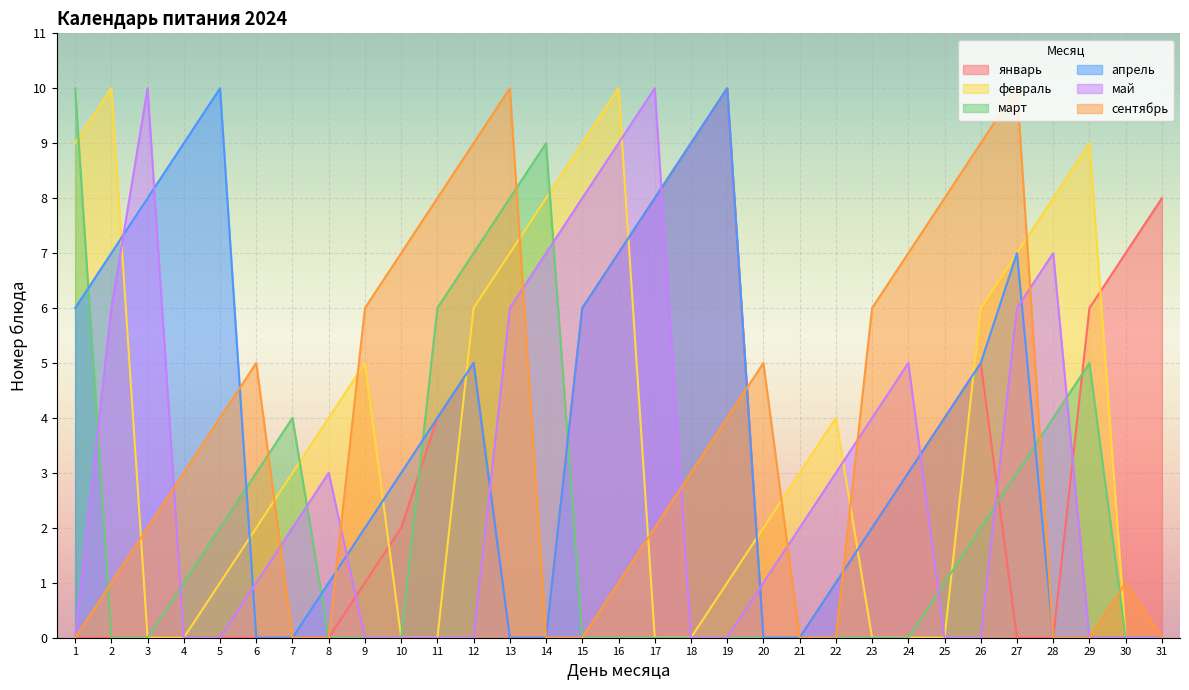

What is the value of the апрель point at the 1st from the left?

6